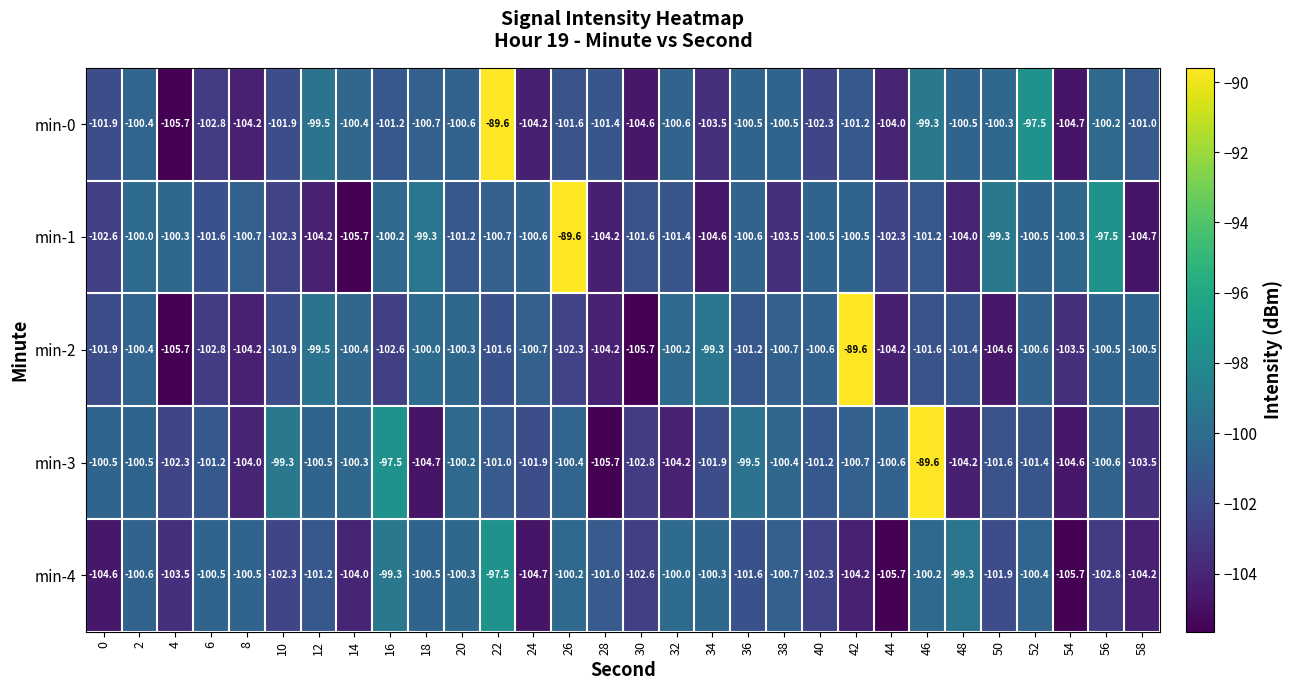

At which label does min-2 reach its peak?

42